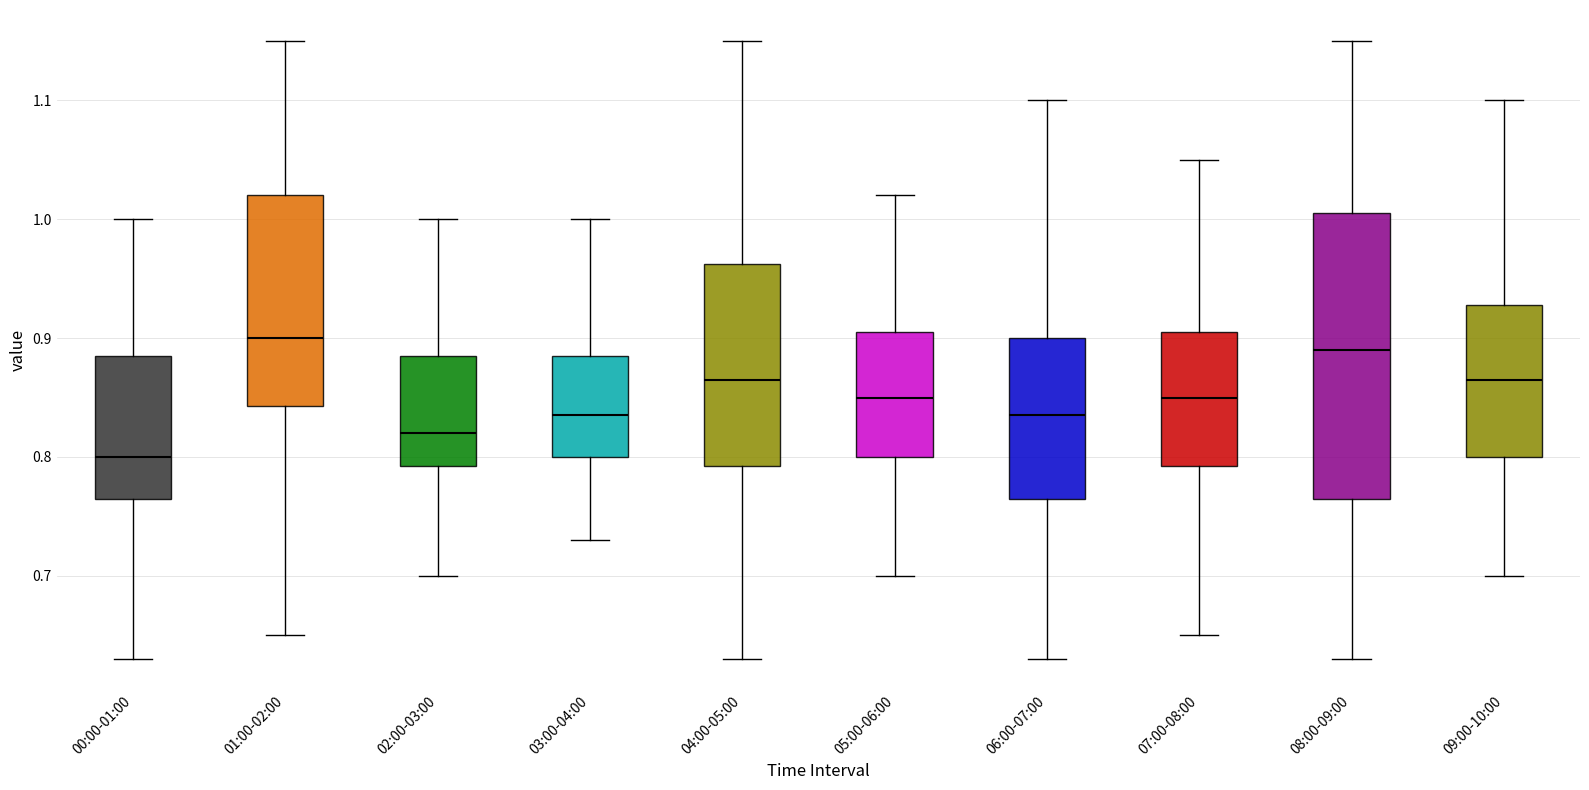

Which box has the highest median line?

01:00-02:00